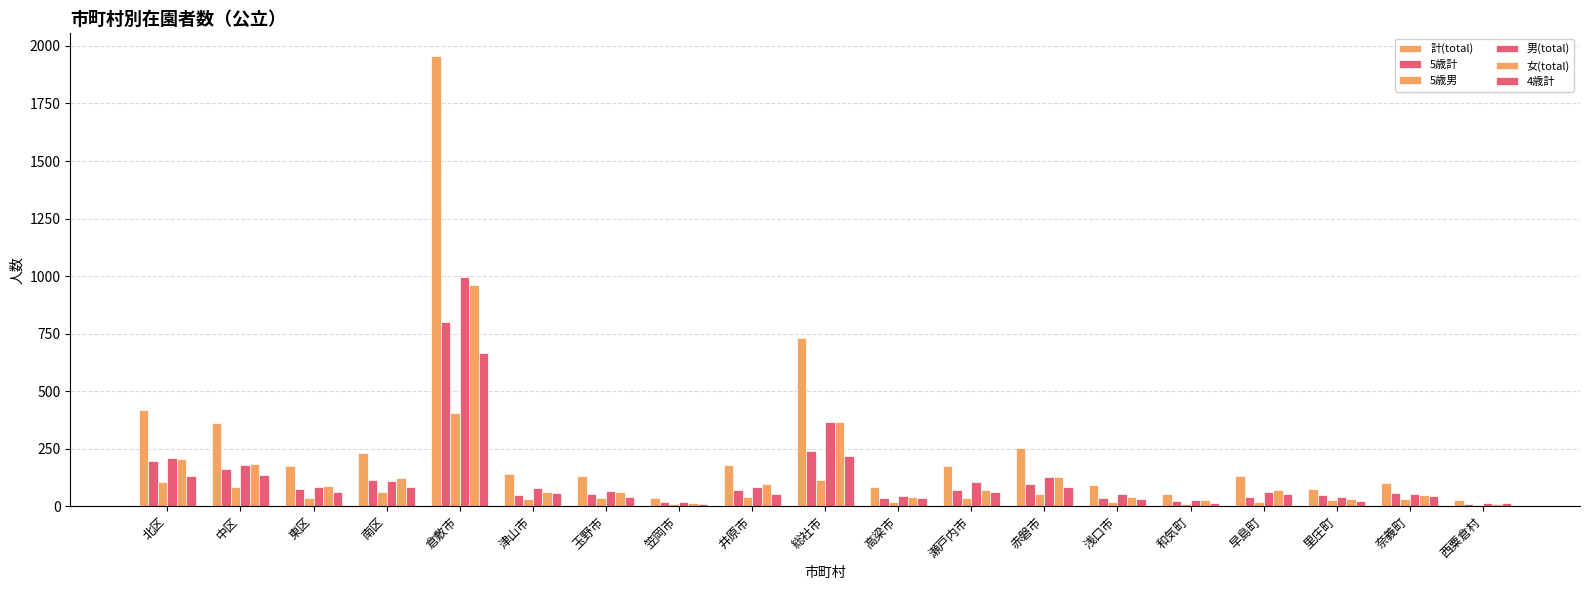

Count the number of categories in the chart.

19